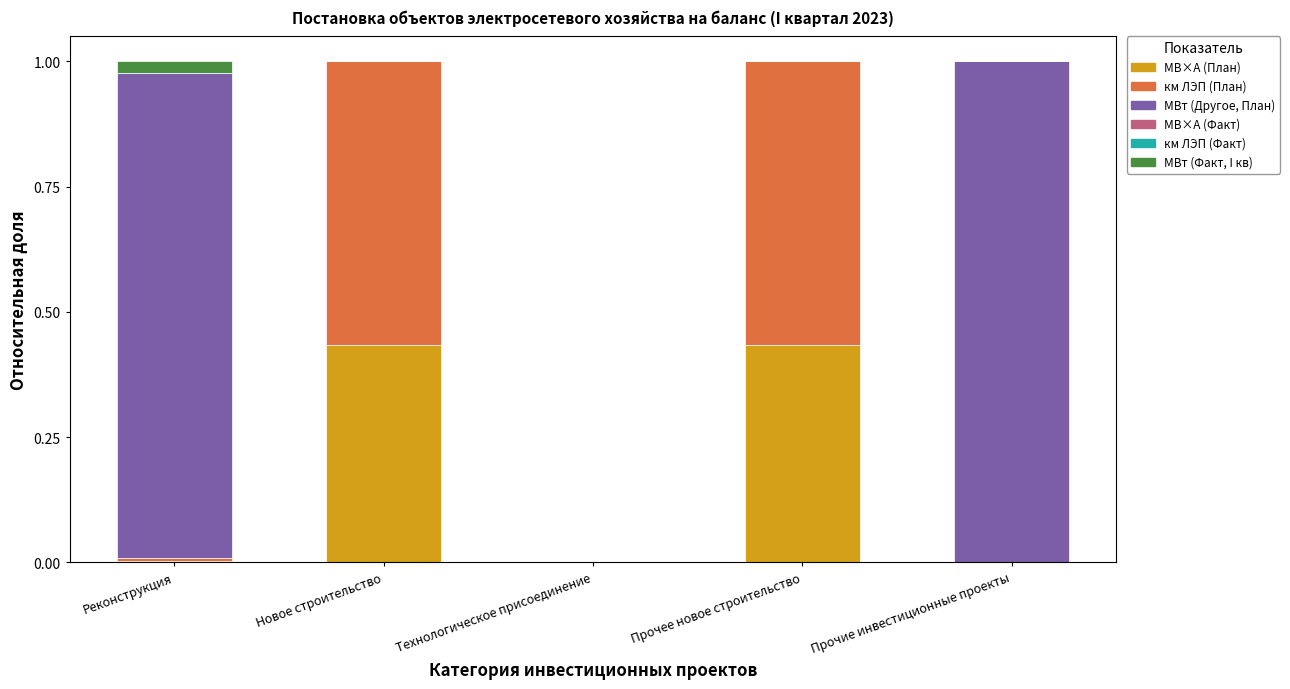

True or false: МВ×А (План) has a value of 0.0 at Прочие инвестиционные проекты.

True